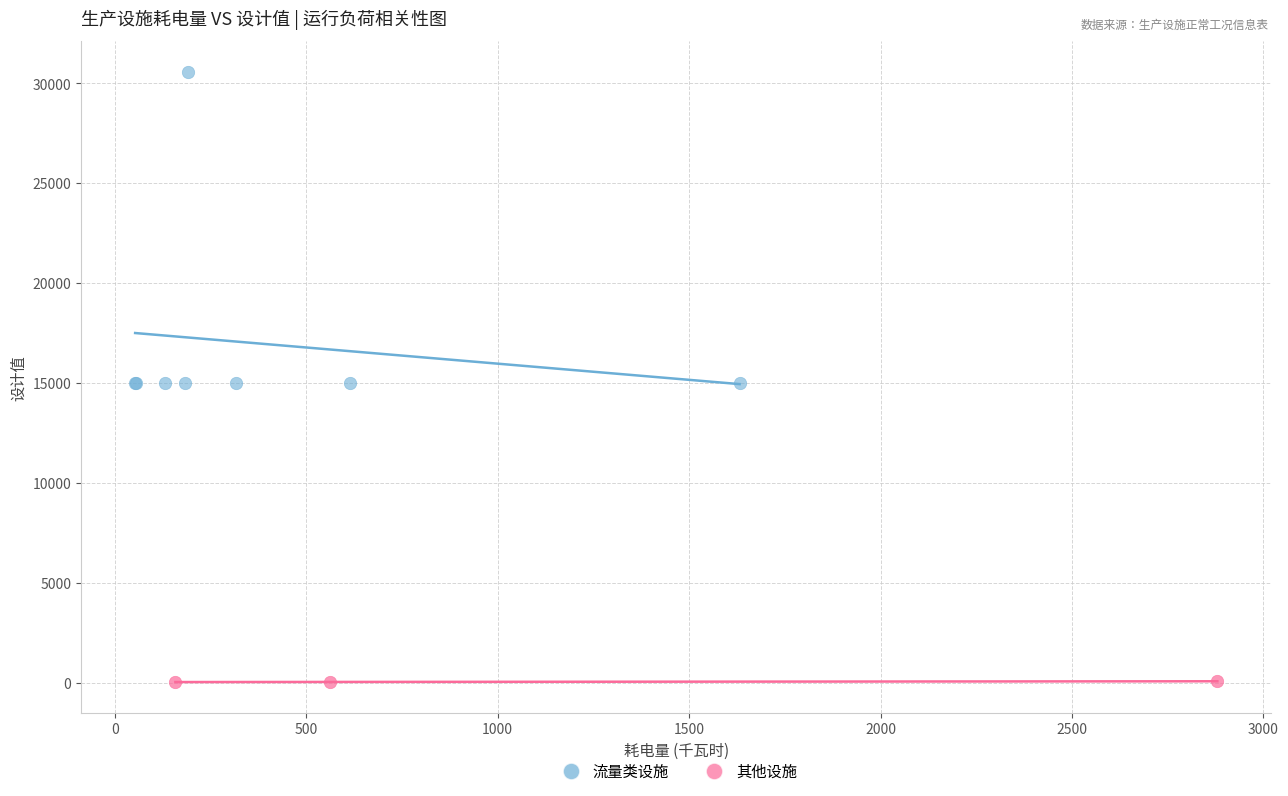

Which series has the widest spread of Y values?

流量类设施